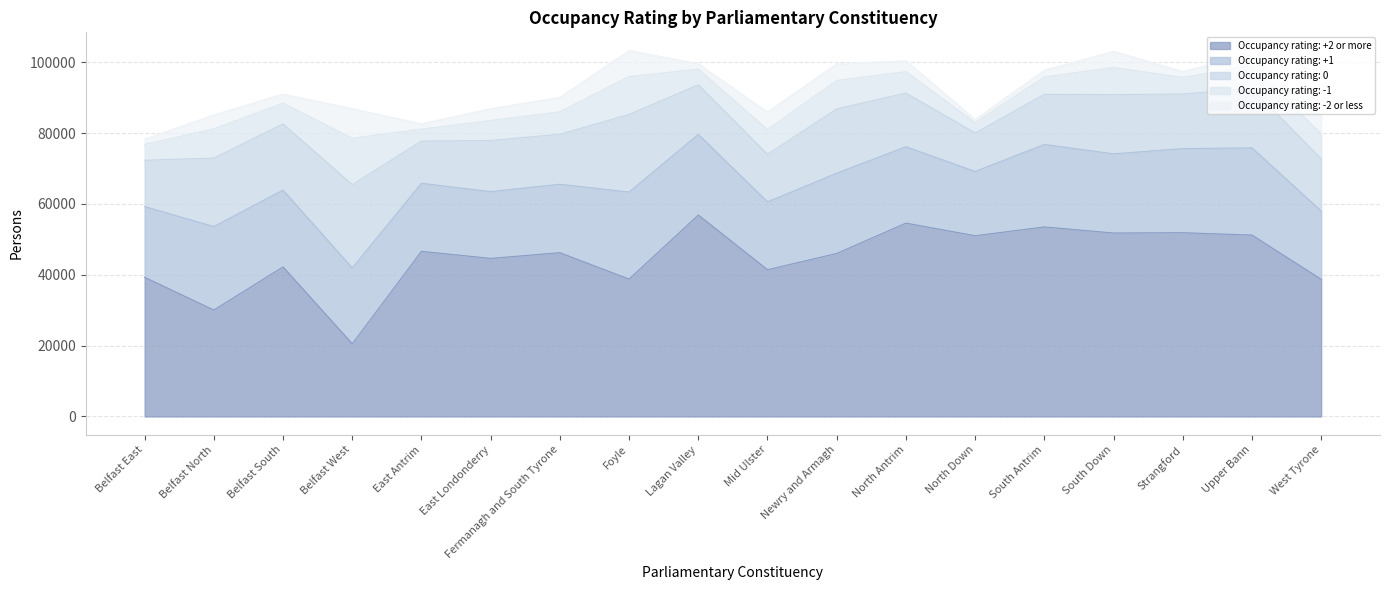

Between North Down and Strangford, which series saw the biggest shift?

Occupancy rating: +1